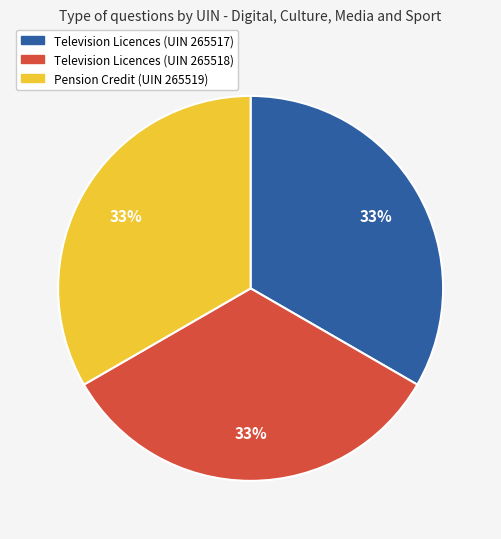

How many slices are in this pie chart?

3